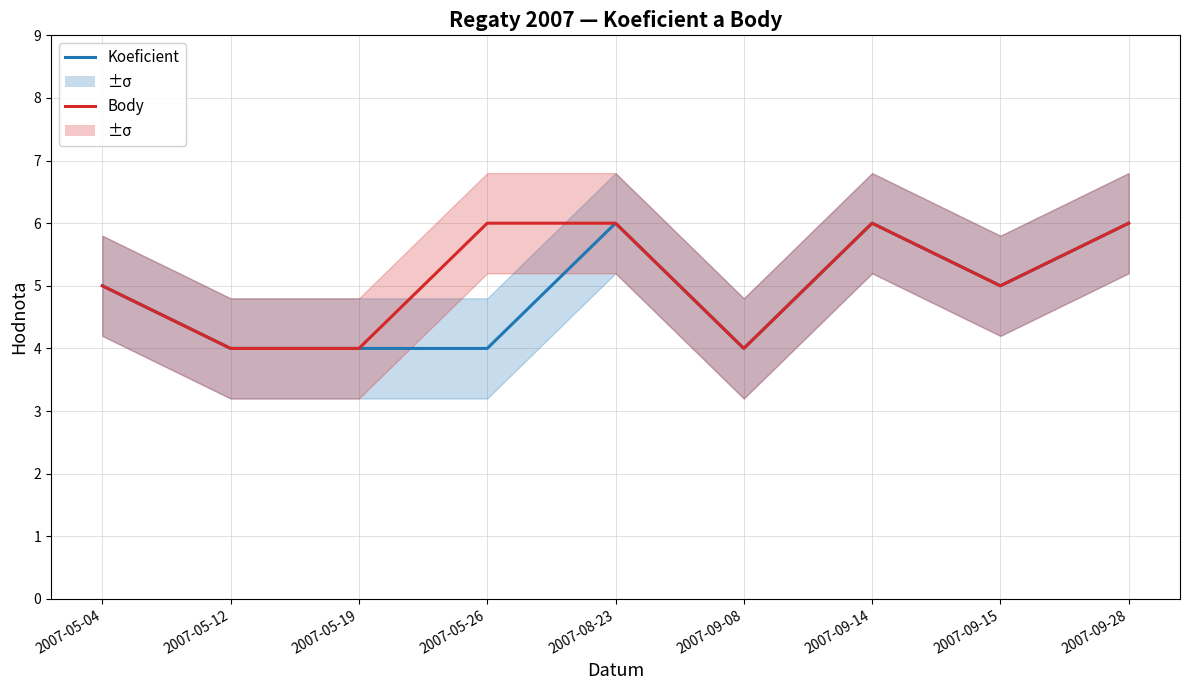

What is the difference between the Body values at 2007-09-08 and 2007-05-26?

2